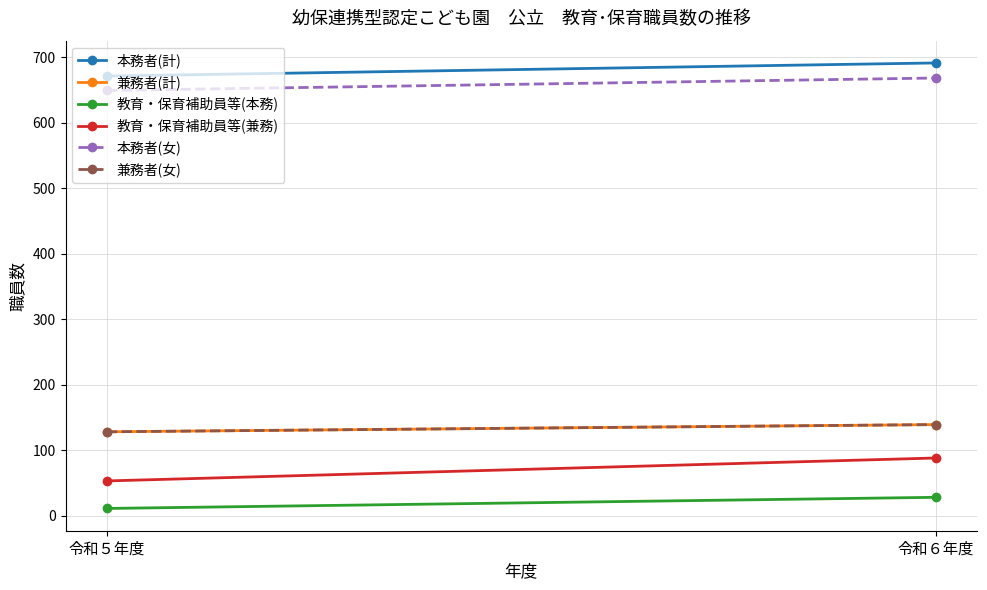

What is the total value across all series at 令和６年度?

1753